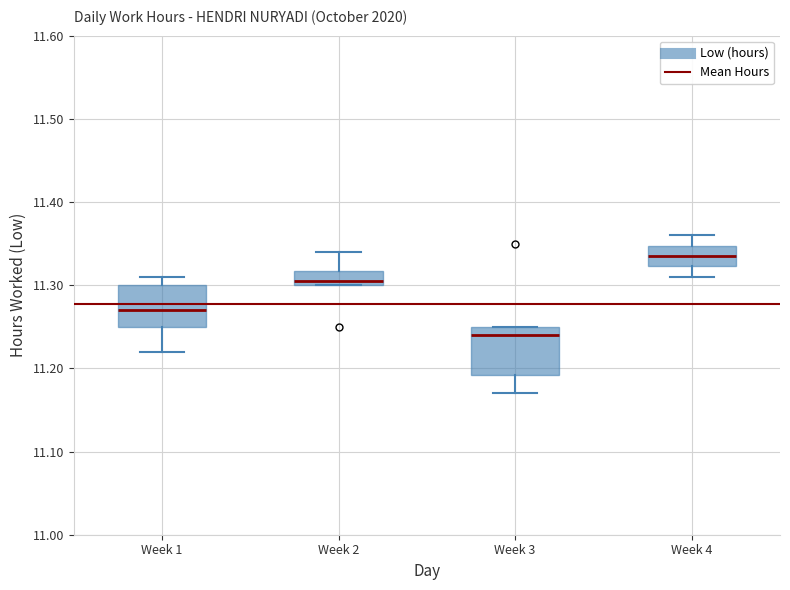

Where is the lower edge of the box for Week 4 on the y-axis? The values are not printed on the chart, so give them approximately, as read against the axis.

11.32